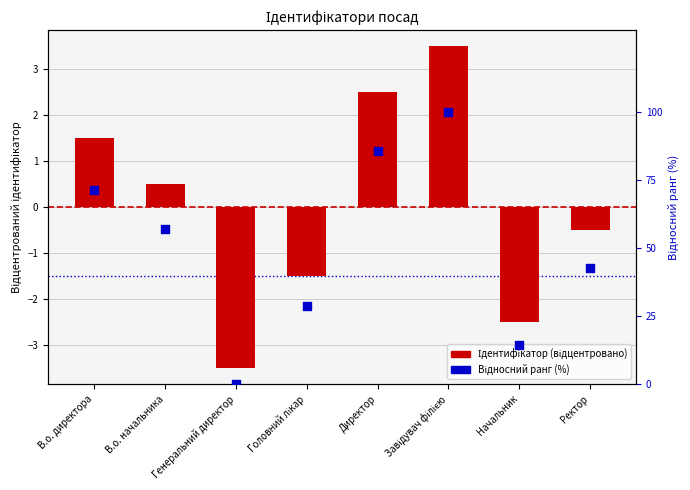

Which series contains the highest Y value?

Відносний ранг (%)